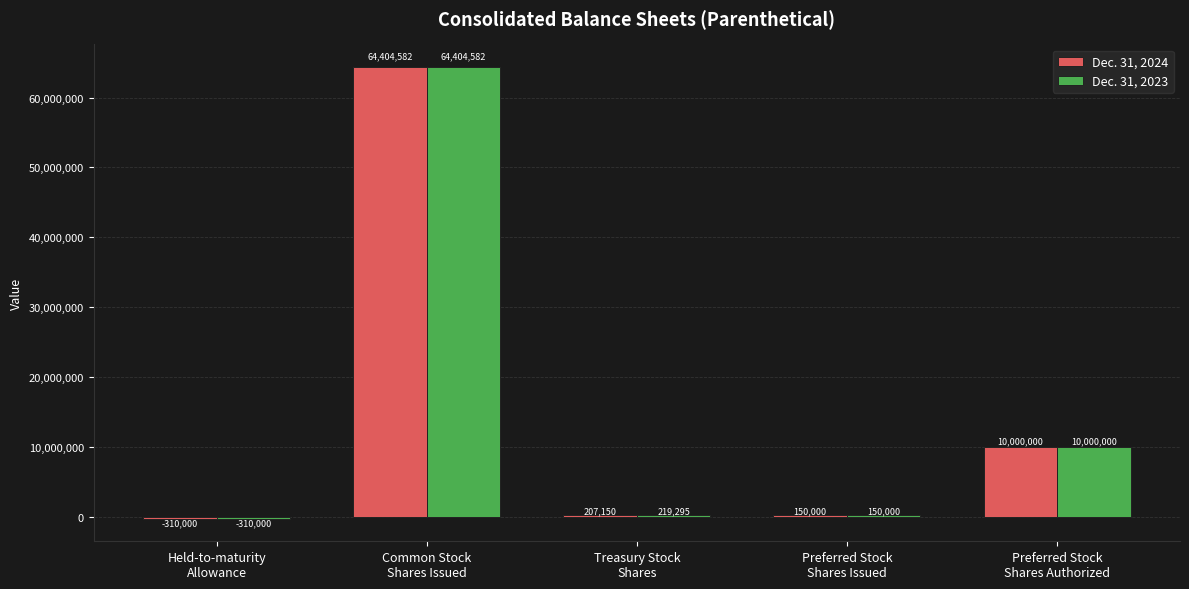

Reading left to right, transcribe all the data shown in this chart.

Dec. 31, 2024: -310000	64404582	207150	150000	10000000
Dec. 31, 2023: -310000	64404582	219295	150000	10000000